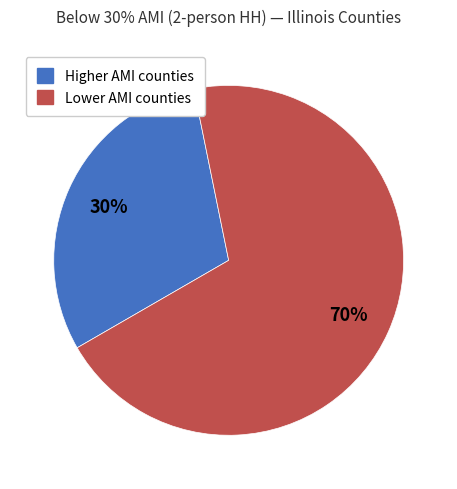

To the nearest percent, what is the average slice percentage?

50%